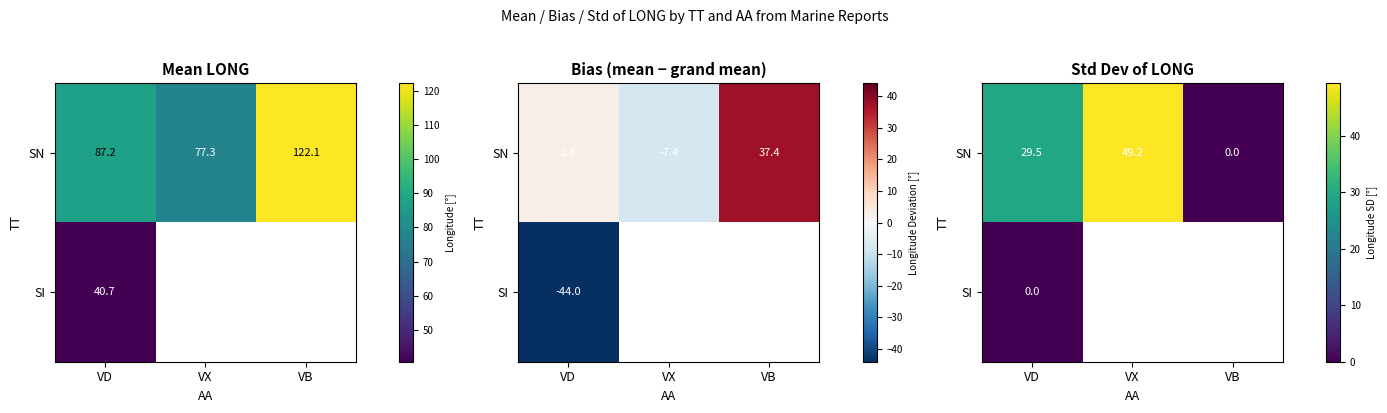

Between VX and VB, which series saw the biggest shift?

SN